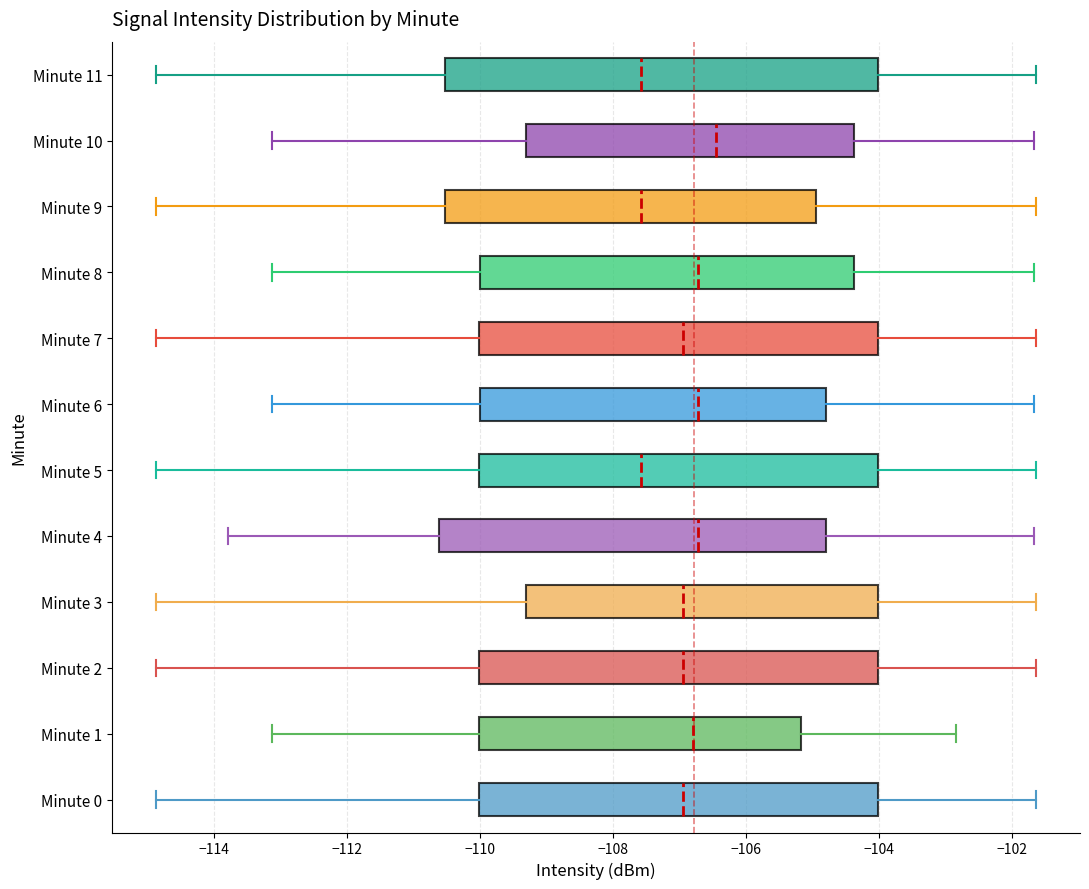

Reading bottom to top, transcribe this box plot: for each box, give where its median line is, the range the box spans, and where its two whiskers end, as read against the x-axis. The values are not printed on the chart, so give them approximately, as read against the axis.

Minute 0: median -107.0, box -110.0 to -104.0, whiskers -114.8 to -101.6
Minute 1: median -106.8, box -110.0 to -105.2, whiskers -113.2 to -102.8
Minute 2: median -107.0, box -110.0 to -104.0, whiskers -114.8 to -101.6
Minute 3: median -107.0, box -109.4 to -104.0, whiskers -114.8 to -101.6
Minute 4: median -106.8, box -110.6 to -104.8, whiskers -113.8 to -101.6
Minute 5: median -107.6, box -110.0 to -104.0, whiskers -114.8 to -101.6
Minute 6: median -106.8, box -110.0 to -104.8, whiskers -113.2 to -101.6
Minute 7: median -107.0, box -110.0 to -104.0, whiskers -114.8 to -101.6
Minute 8: median -106.8, box -110.0 to -104.4, whiskers -113.2 to -101.6
Minute 9: median -107.6, box -110.6 to -105.0, whiskers -114.8 to -101.6
Minute 10: median -106.4, box -109.4 to -104.4, whiskers -113.2 to -101.6
Minute 11: median -107.6, box -110.6 to -104.0, whiskers -114.8 to -101.6